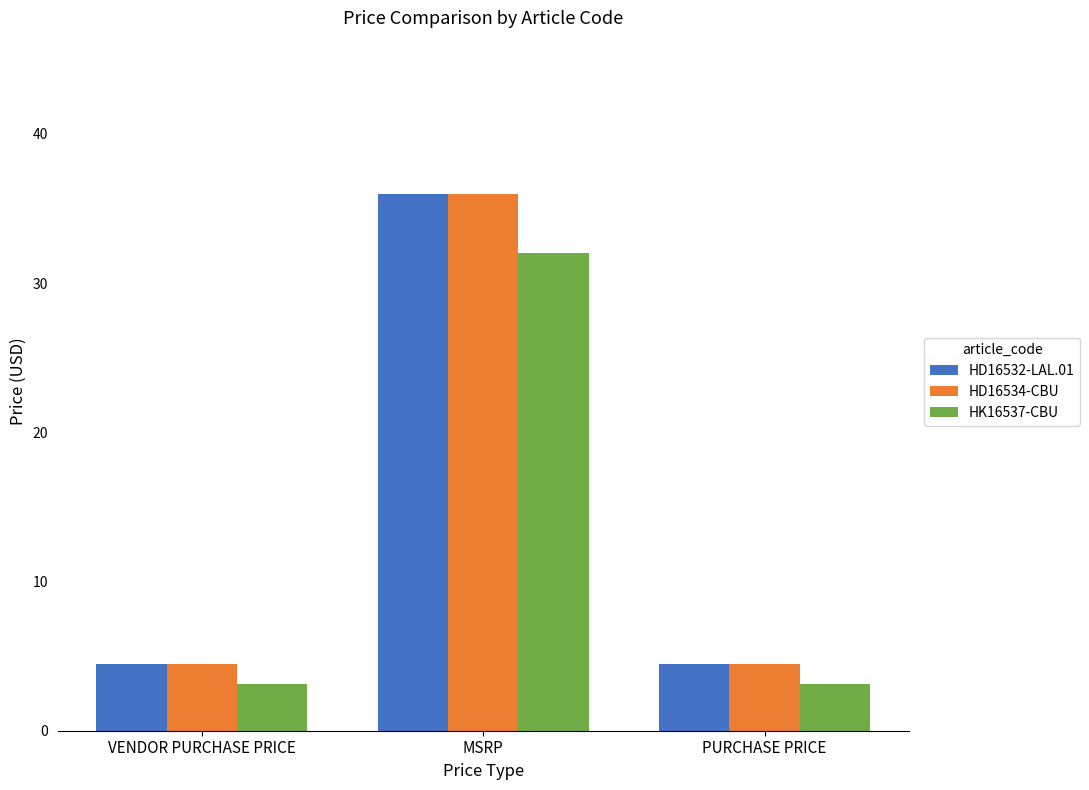

What is the difference between the maximum and minimum values in the HD16532-LAL.01 series?

31.6